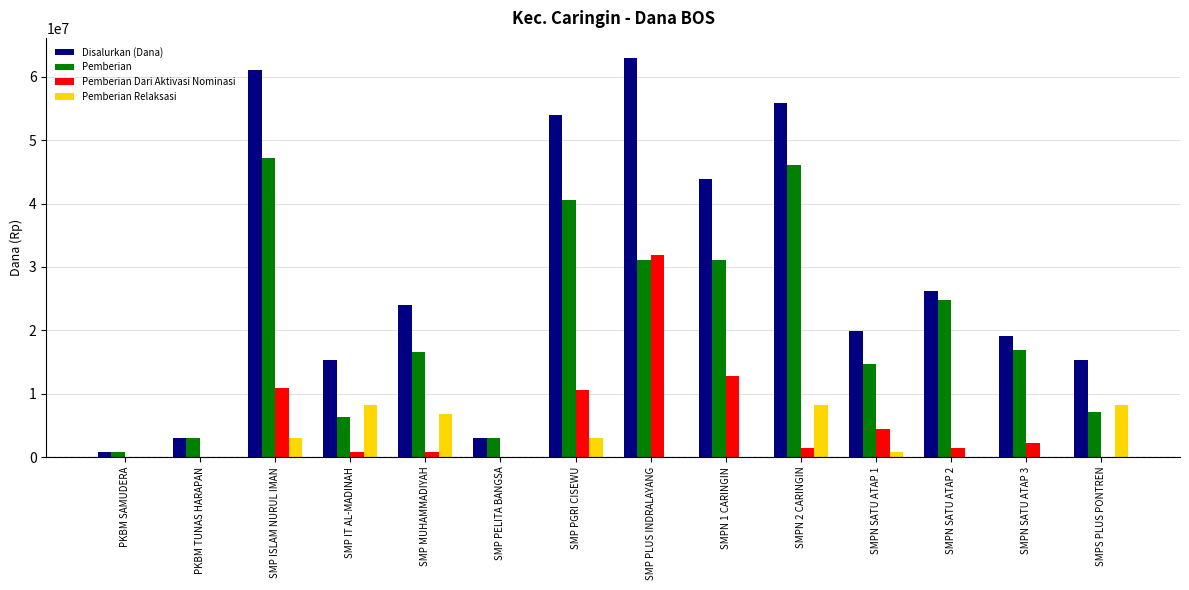

What is the spread (max minus min) of values at SMP ISLAM NURUL IMAN?

58125000